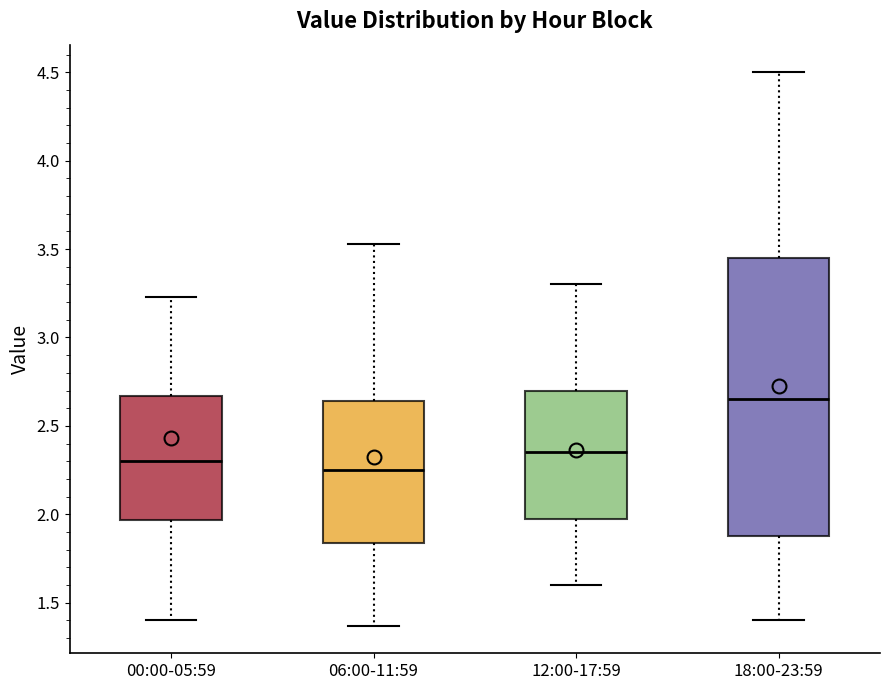

Reading left to right, transcribe this box plot: for each box, give where its median line is, the range the box spans, and where its two whiskers end, as read against the y-axis. The values are not printed on the chart, so give them approximately, as read against the axis.

00:00-05:59: median 2.30, box 1.95 to 2.65, whiskers 1.40 to 3.25
06:00-11:59: median 2.25, box 1.85 to 2.65, whiskers 1.35 to 3.55
12:00-17:59: median 2.35, box 2.00 to 2.70, whiskers 1.60 to 3.30
18:00-23:59: median 2.65, box 1.90 to 3.45, whiskers 1.40 to 4.50